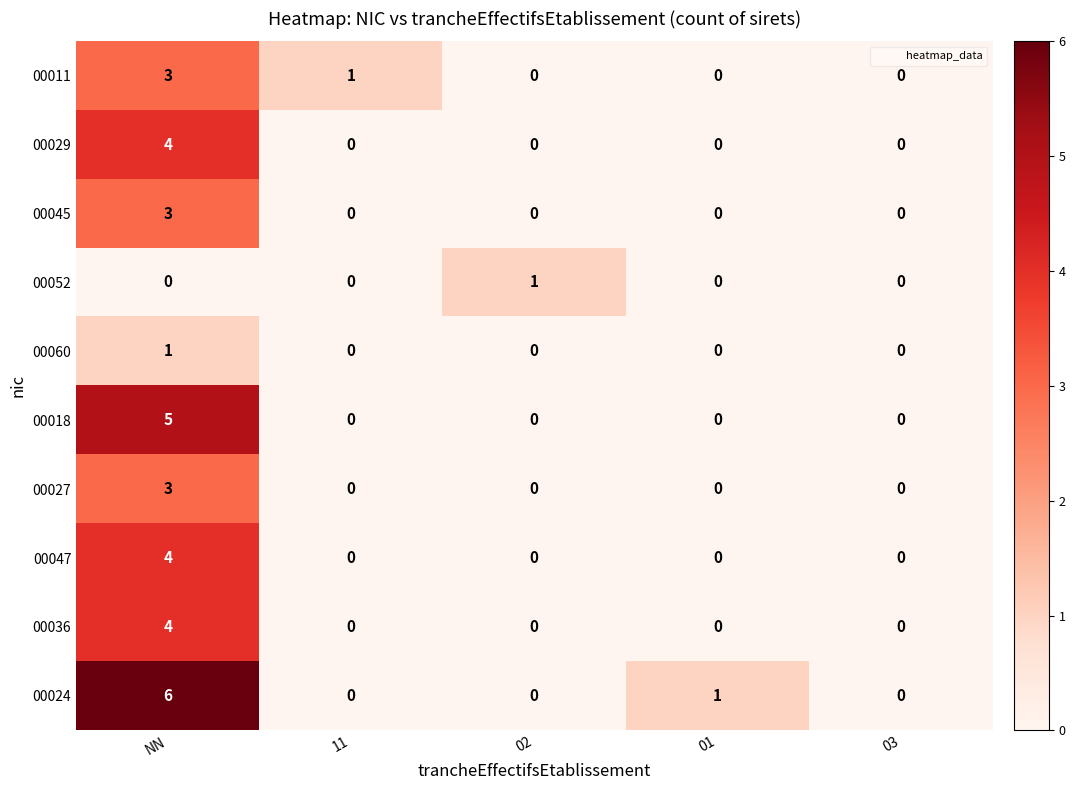

True or false: 00047 has a value of 0 at 03.

True